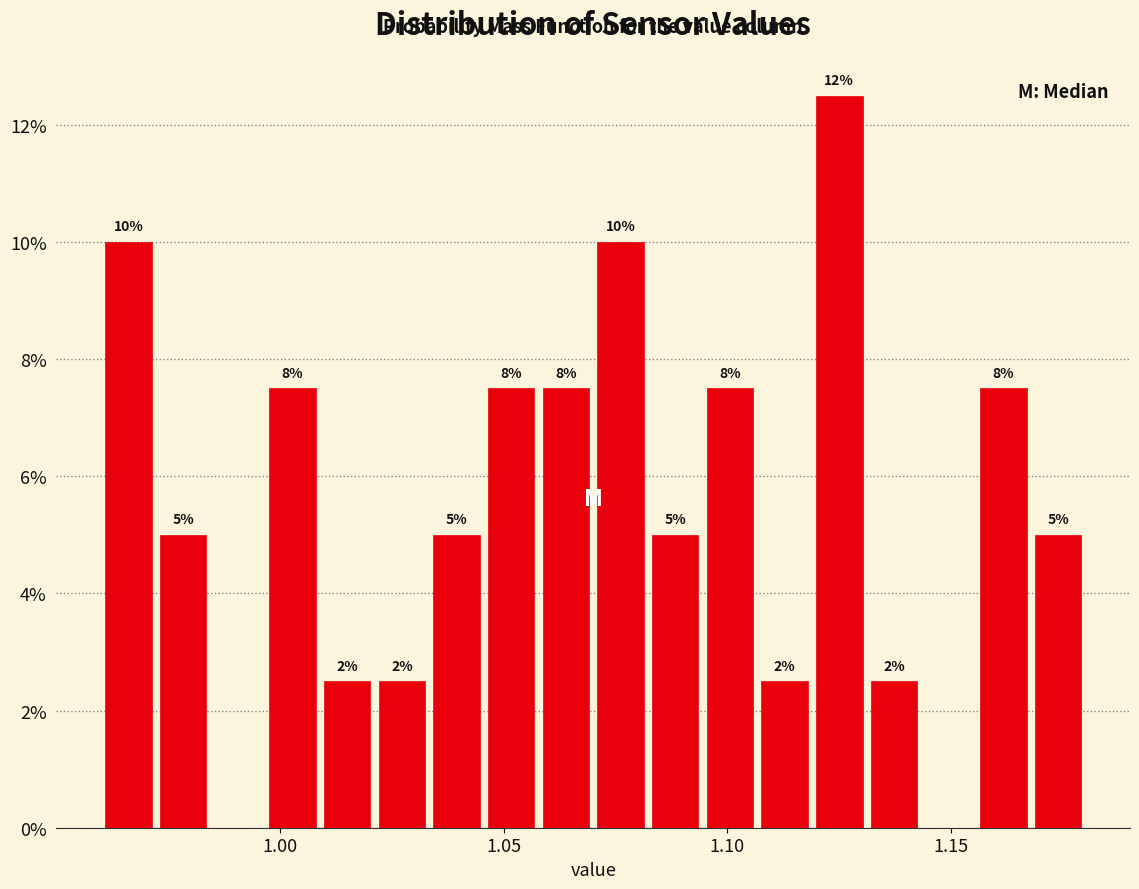

Around what value on the x-axis is the tallest bar? Give the approximate position of its centre, as read against the axis.

1.125